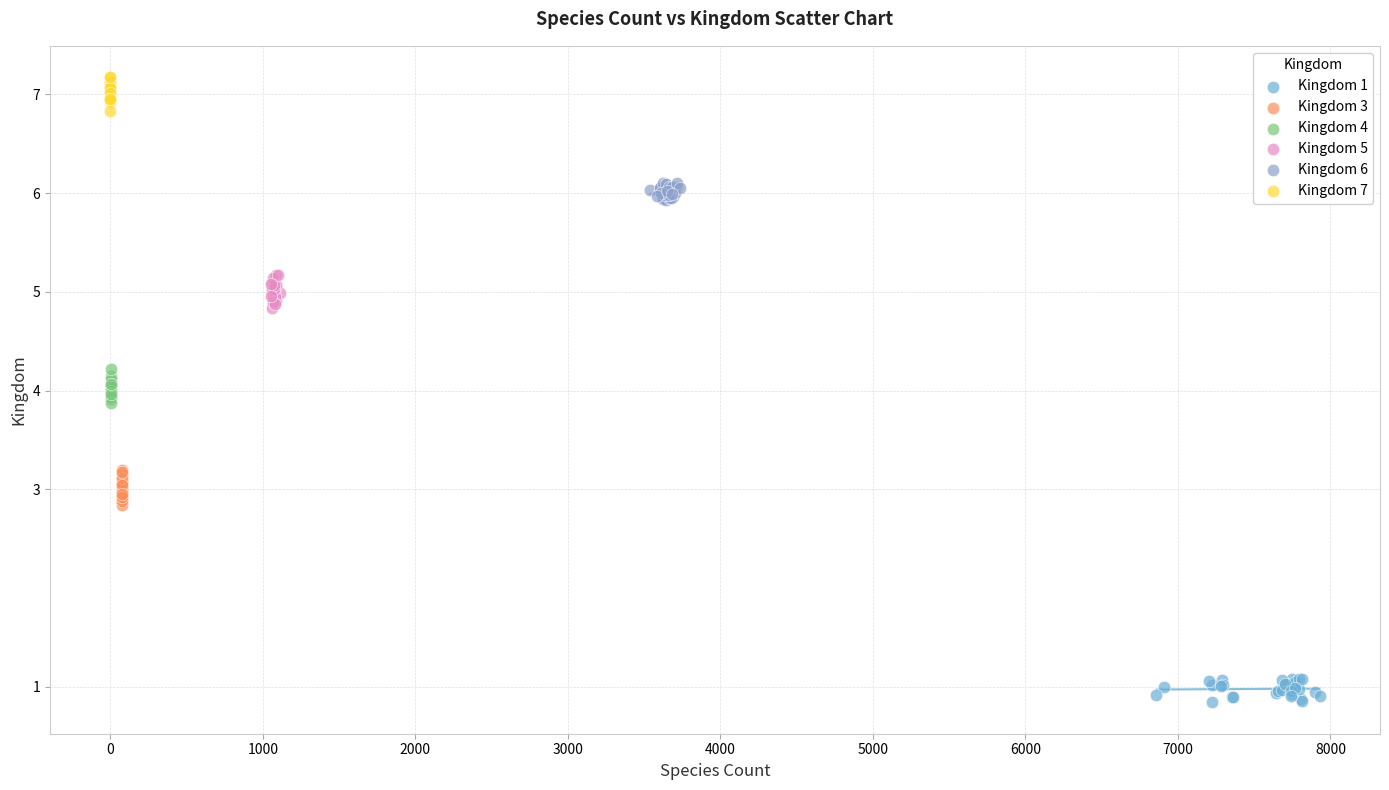

Which series reaches the minimum Y coordinate?

Kingdom 1